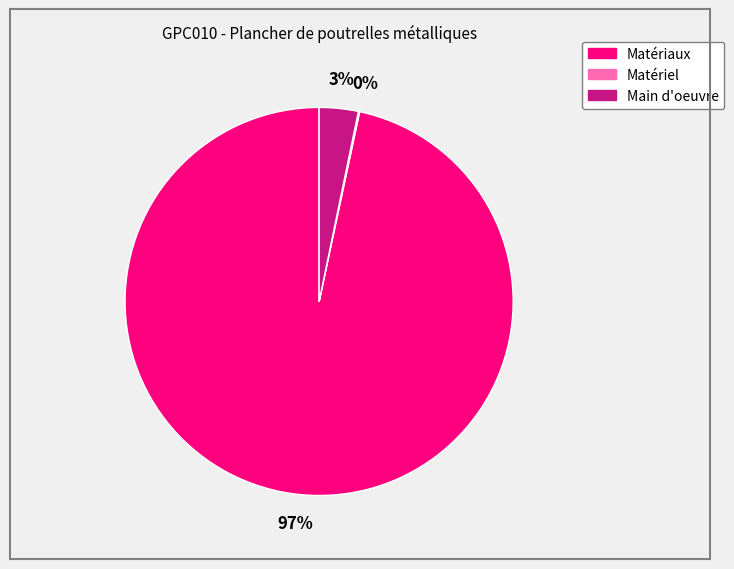

To the nearest percent, what is the difference between the largest and smallest slice percentages?

97%